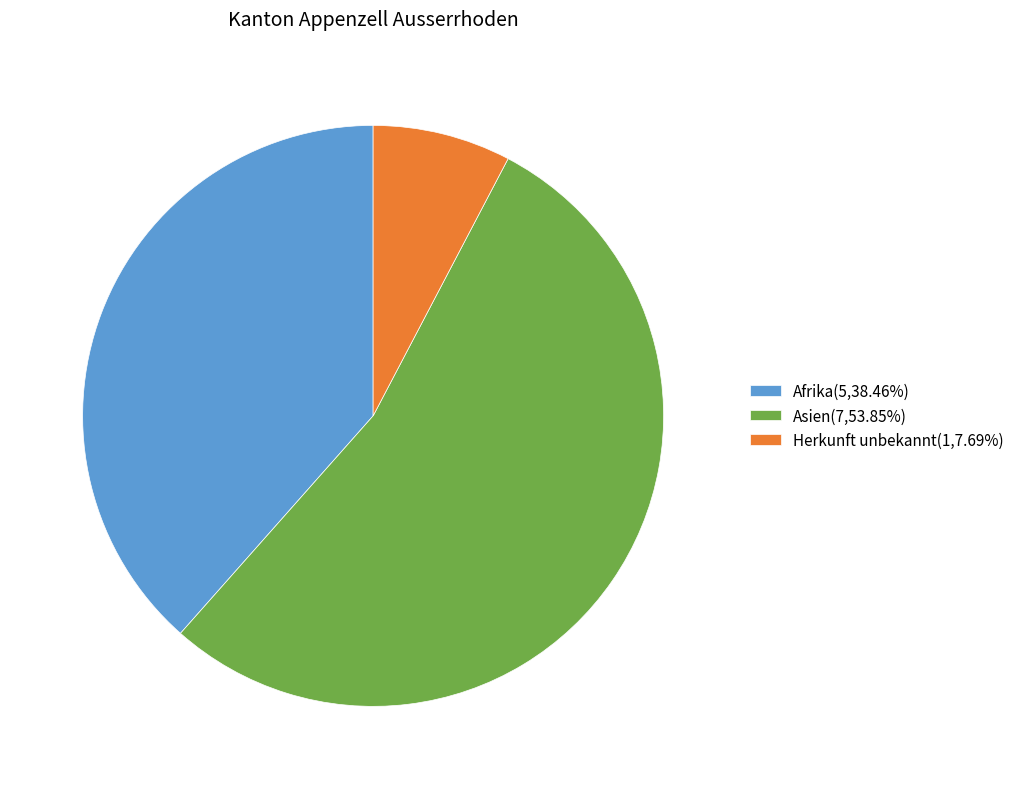

Is the sum of Asien(7,53.85%) and Afrika(5,38.46%) greater than half?

Yes